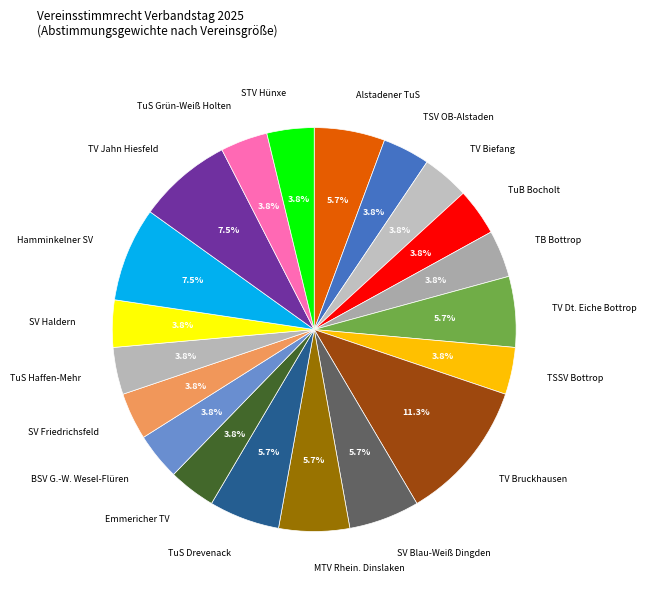

Count the number of slices in the pie.

20